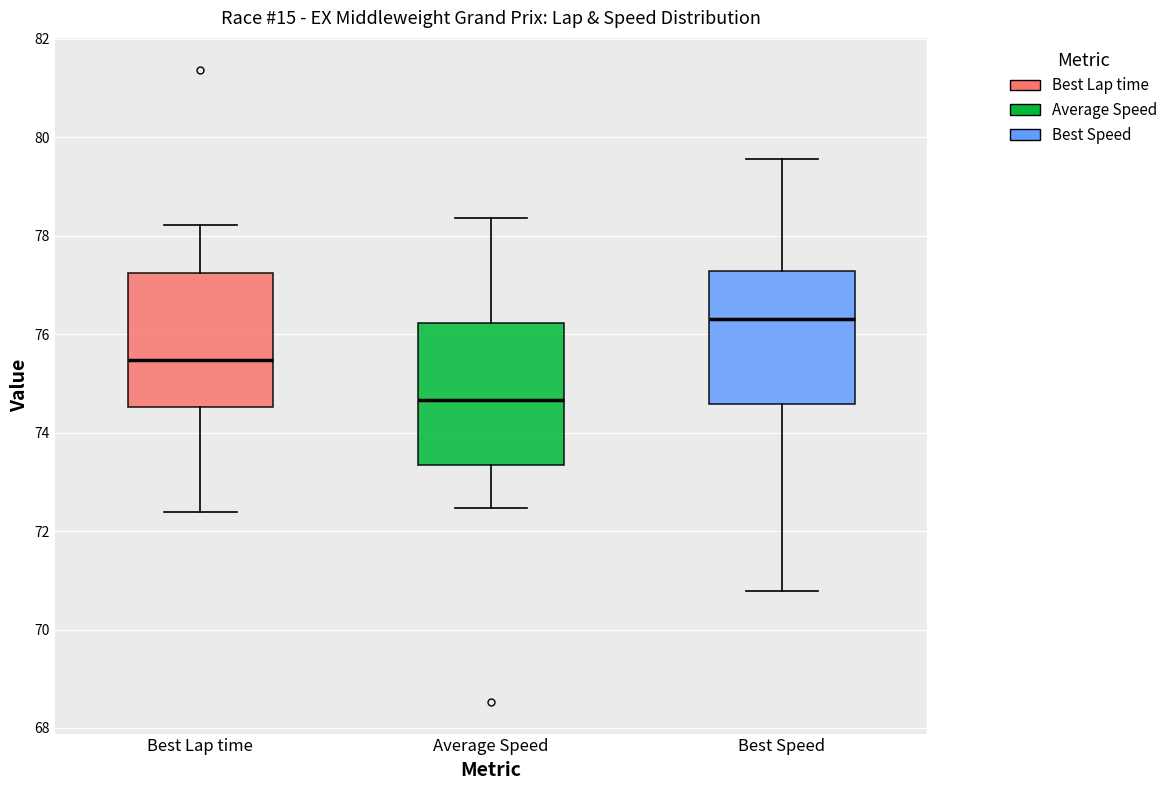

Which box has the lowest median line?

Average Speed